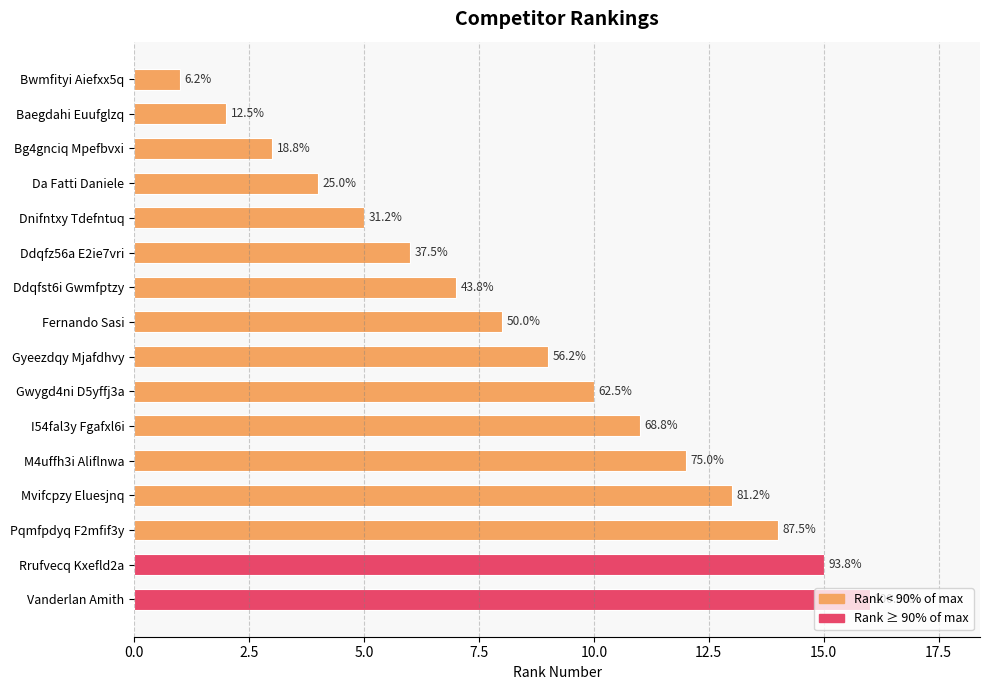

Does the chart contain any negative values?

No